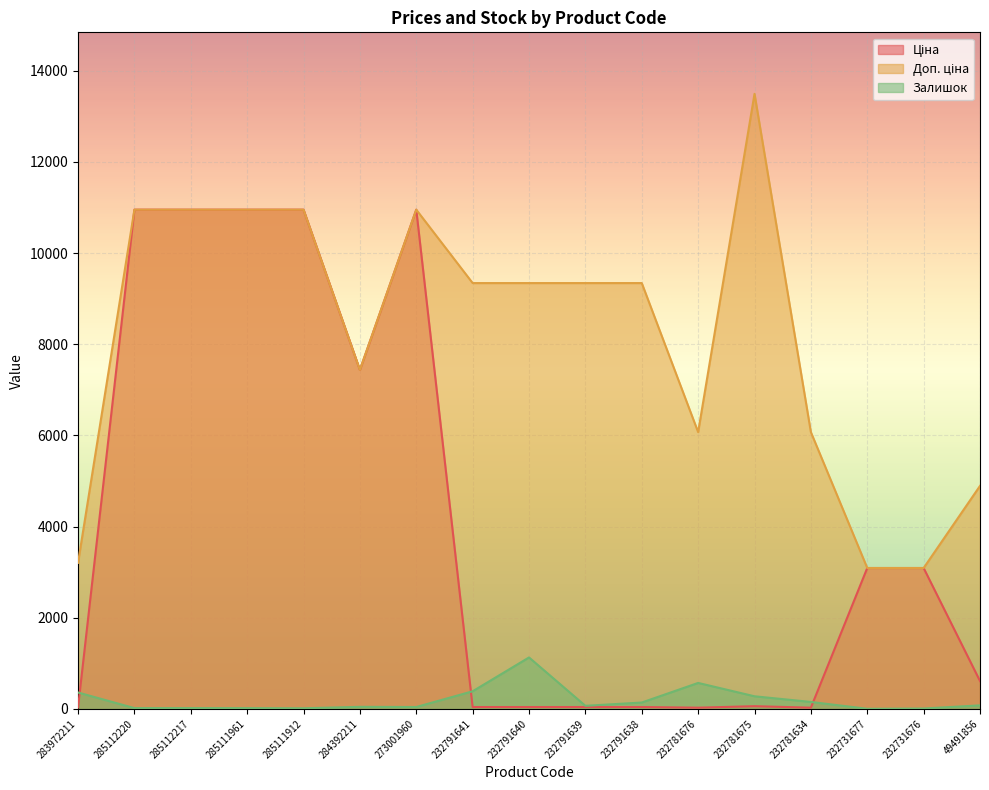

Is it true that Ціна equals 32.0 at 283972211?

True